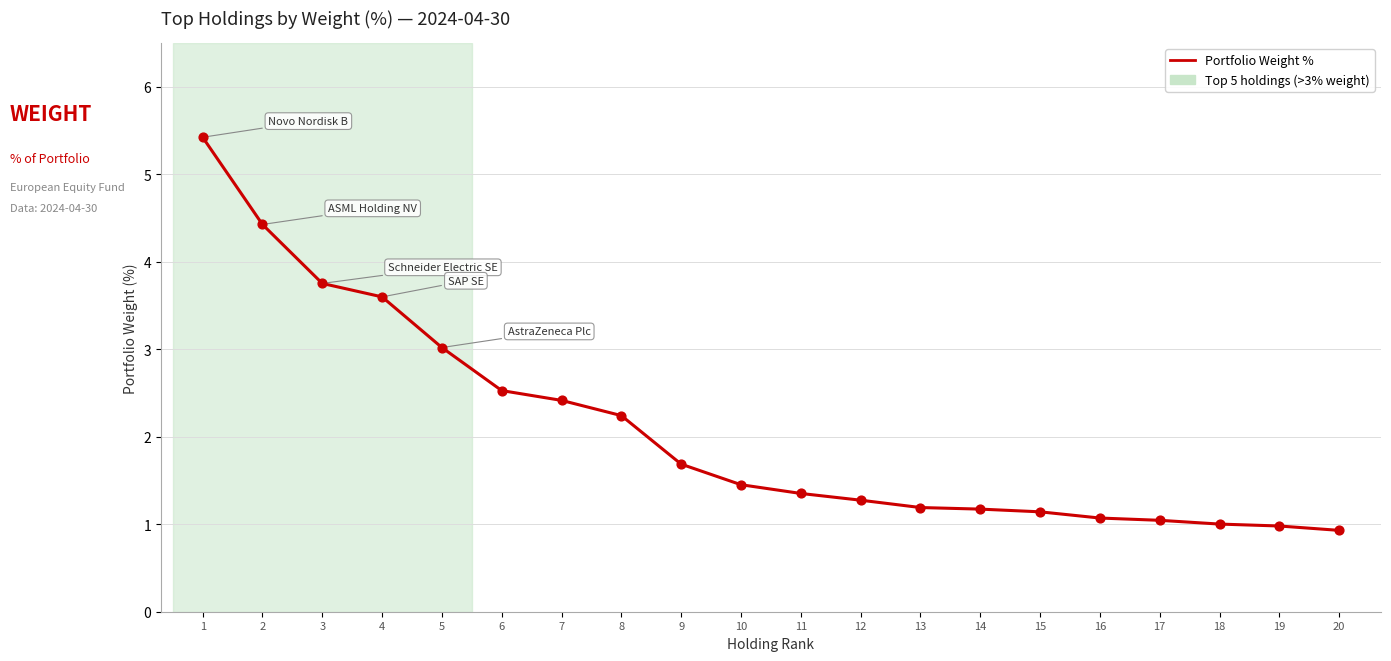

Approximately how many times larger is the value at 10 compared to 13?

1.2